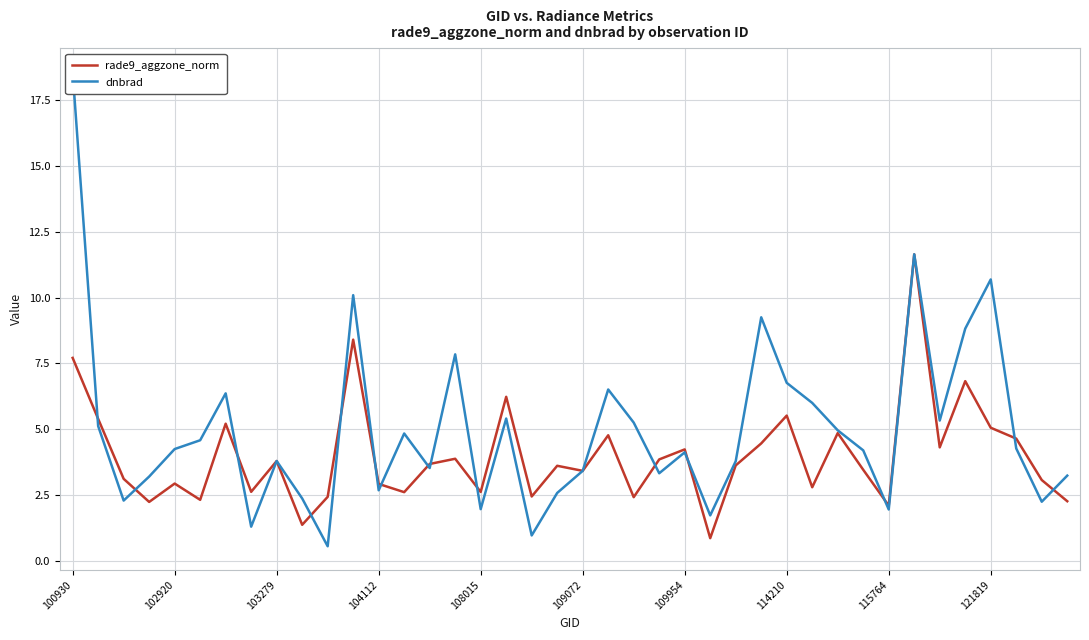

Which series has the largest total across all categories?

dnbrad